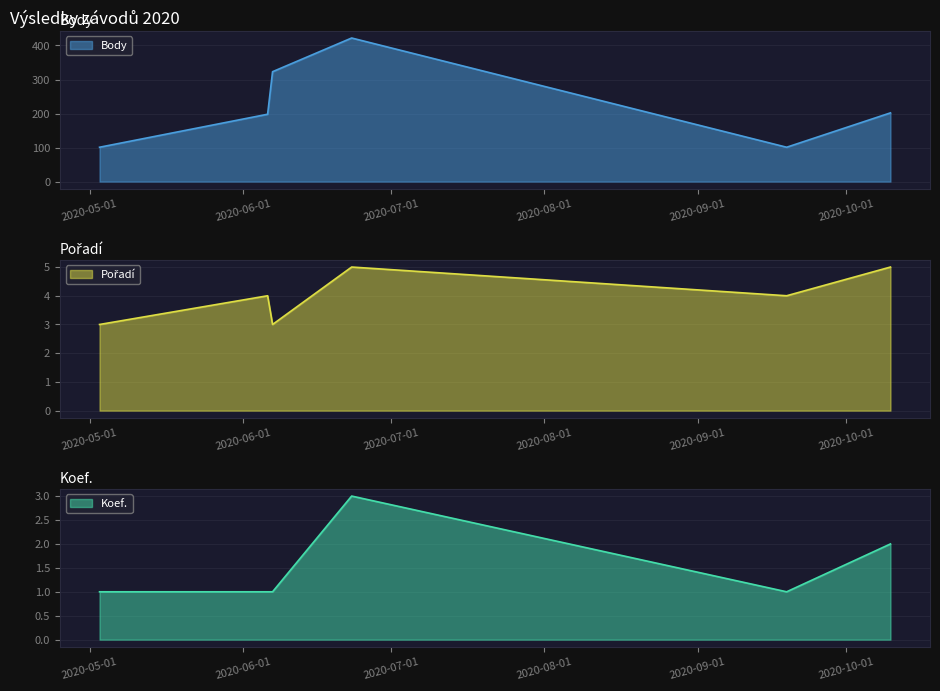

True or false: Body and Koef. cross at least once.

False